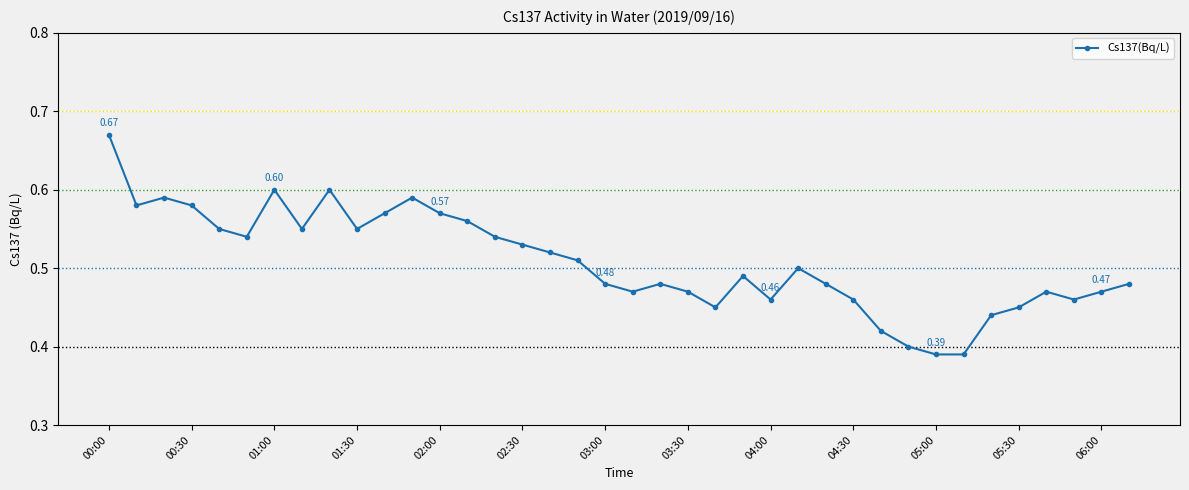

What is the sum of all values?

19.3